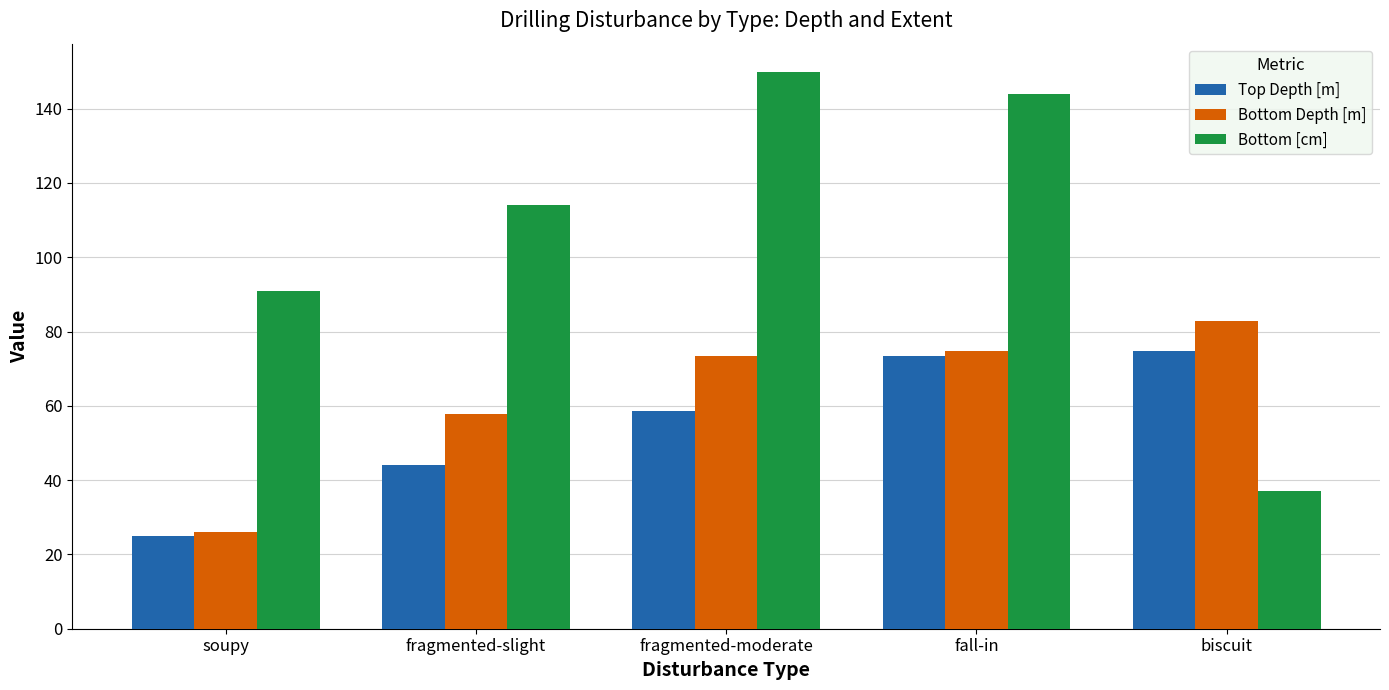

Between fall-in and biscuit, which series saw the biggest shift?

Bottom [cm]